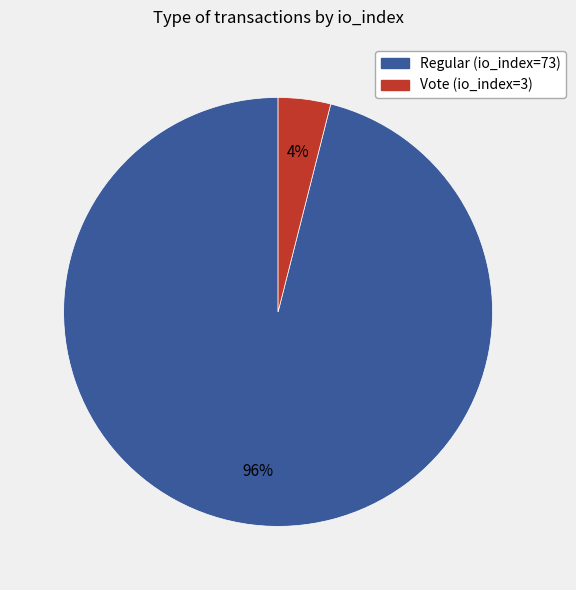

How many slices are in this pie chart?

2